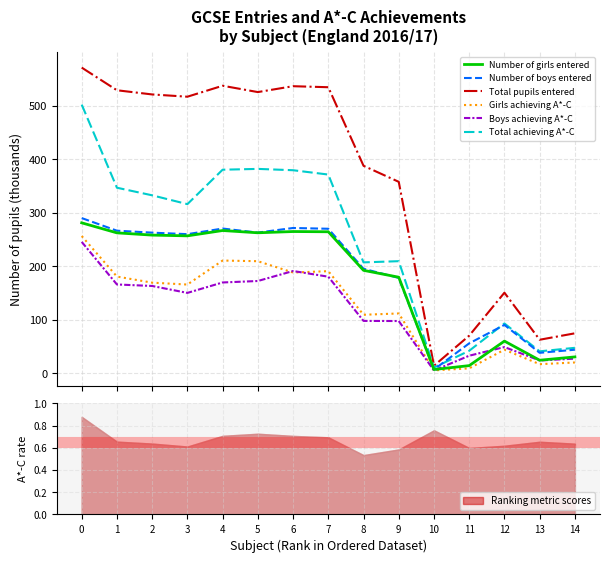

List the series in order of their peak value, lowest first.

Boys achieving A*-C, Girls achieving A*-C, Number of girls entered, Number of boys entered, Total achieving A*-C, Total pupils entered